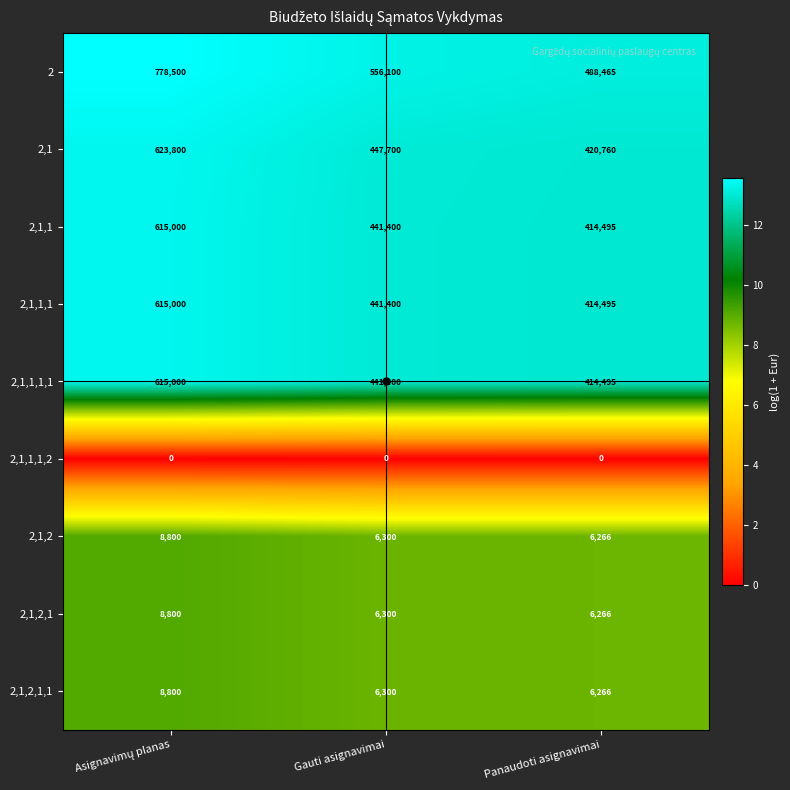

What is the difference between the highest and lowest values at Gauti asignavimai?

556100